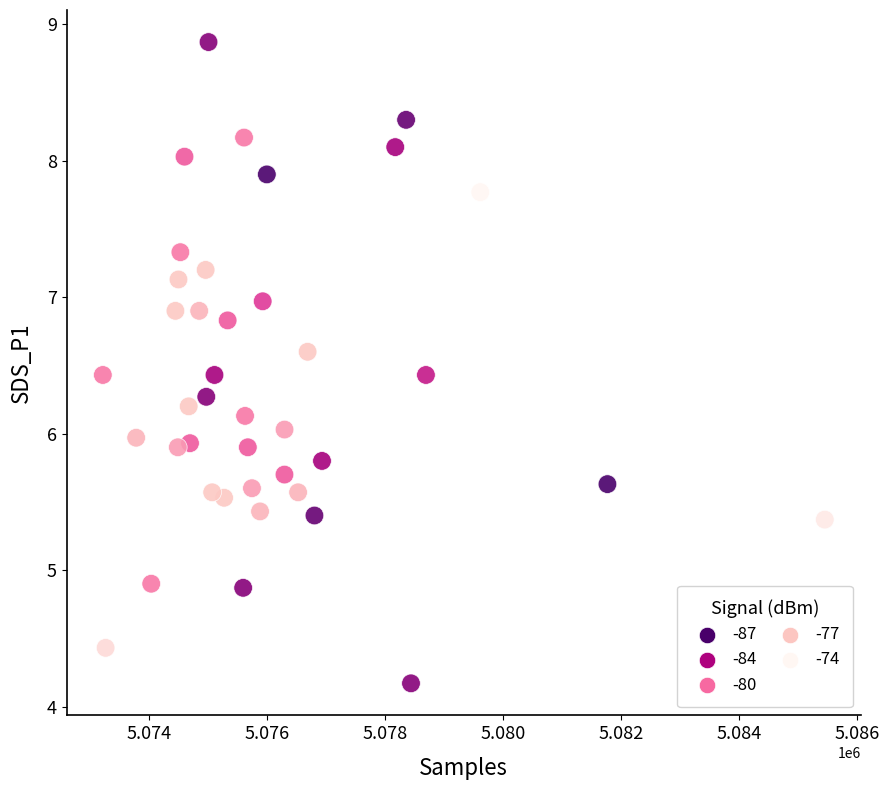

What is the range of Y values (max minus min)?

4.7